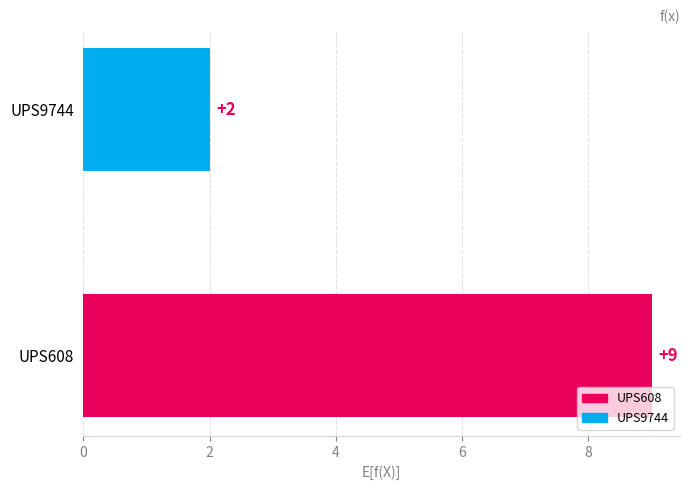

What is the average value?

6